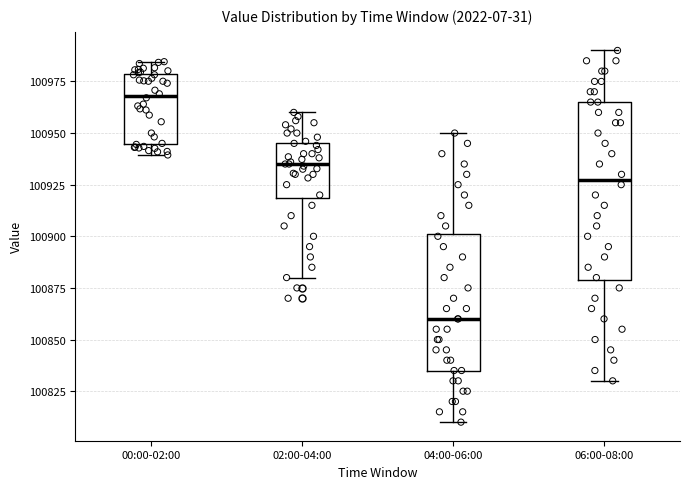

Reading left to right, read every box against the y-axis: the position of its median line, the range the box covers, and the ends of its whiskers. The values are not printed on the chart, so give them approximately, as read against the axis.

00:00-02:00: median 100970, box 100945 to 100980, whiskers 100940 to 100985
02:00-04:00: median 100935, box 100920 to 100945, whiskers 100880 to 100960
04:00-06:00: median 100860, box 100835 to 100900, whiskers 100810 to 100950
06:00-08:00: median 100930, box 100880 to 100965, whiskers 100830 to 100990